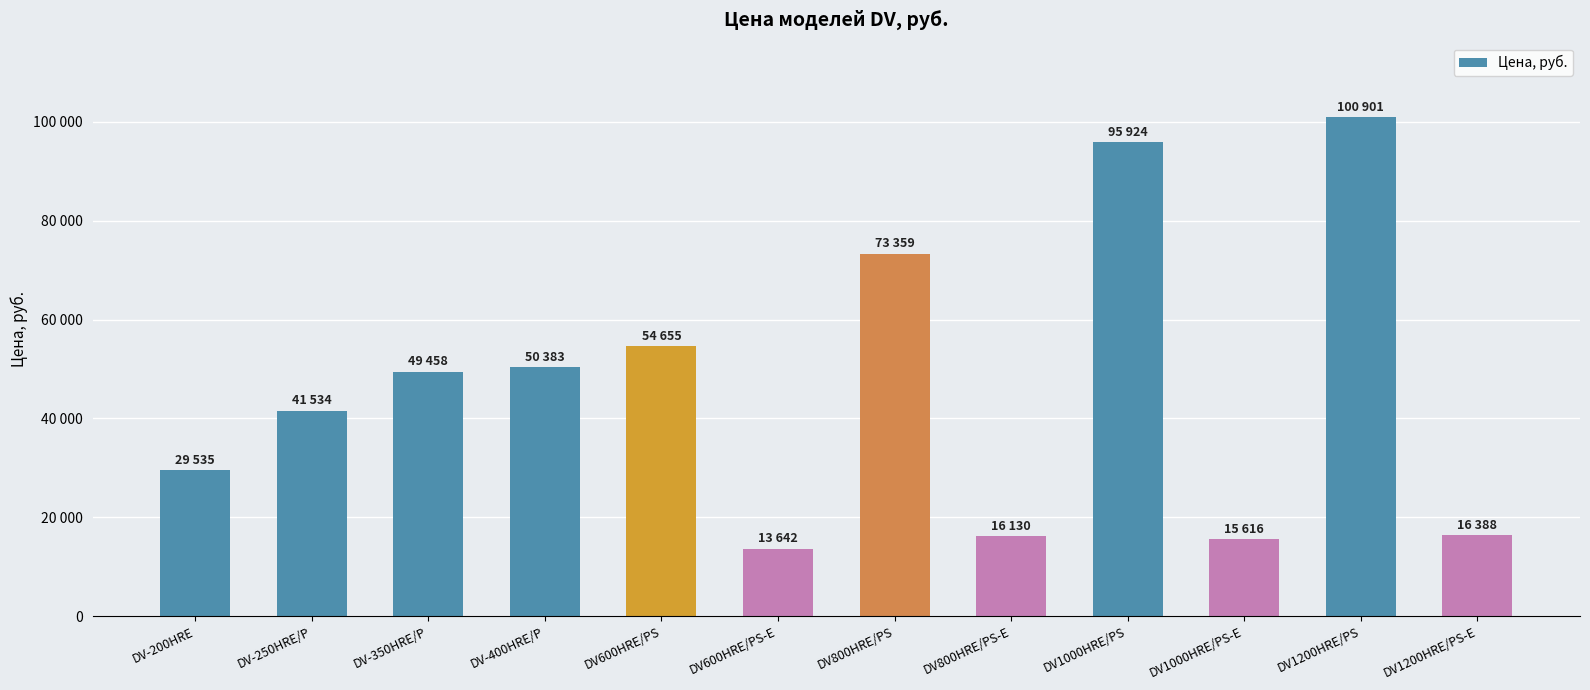

Are the bars horizontal?

No